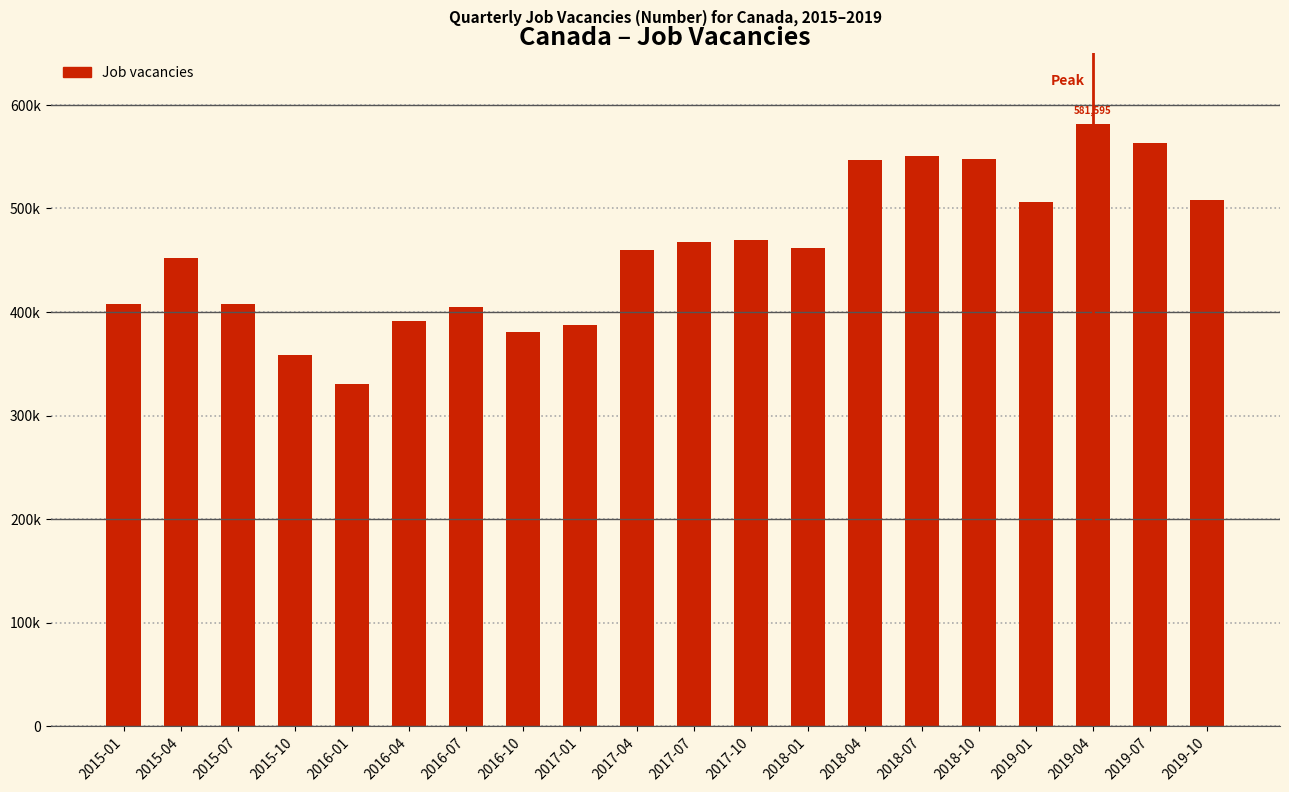

Are the bars grouped side by side (vs. stacked)?

No